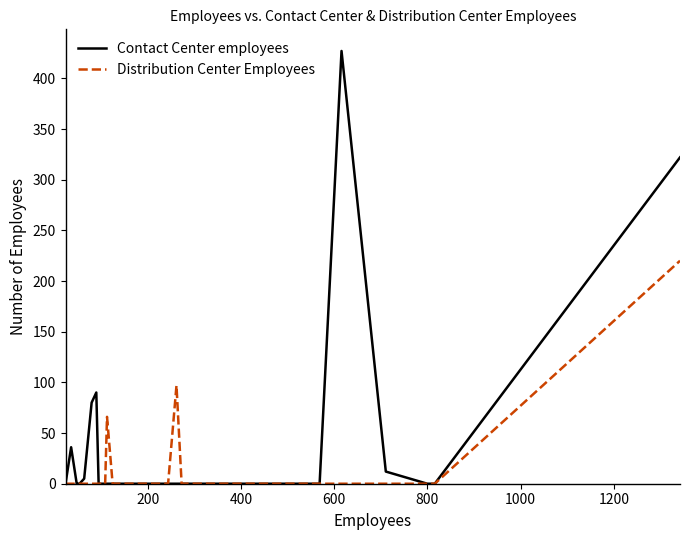

What is the difference between the maximum and minimum values in the Contact Center employees series?

427